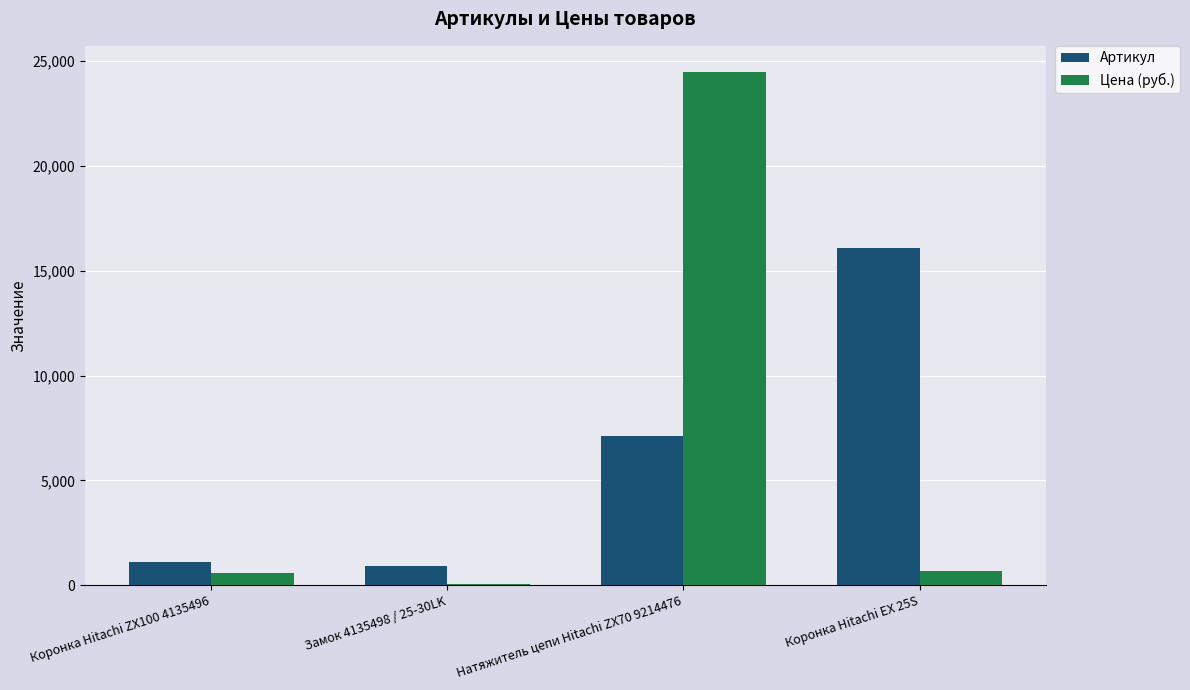

The Артикул series shows 1099 at Коронка Hitachi ZX100 4135496. True or false?

True